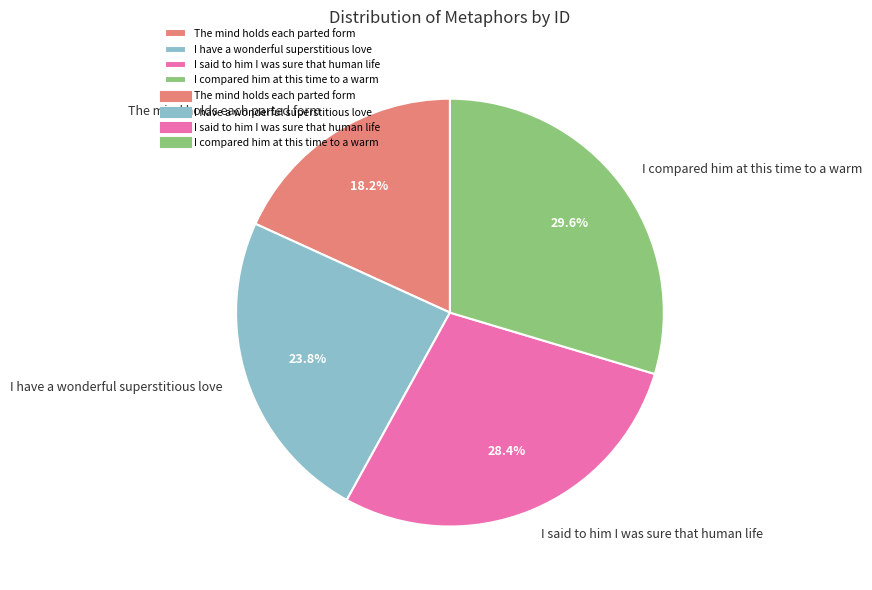

To the nearest percent, what is the difference between the largest and smallest slice percentages?

11%